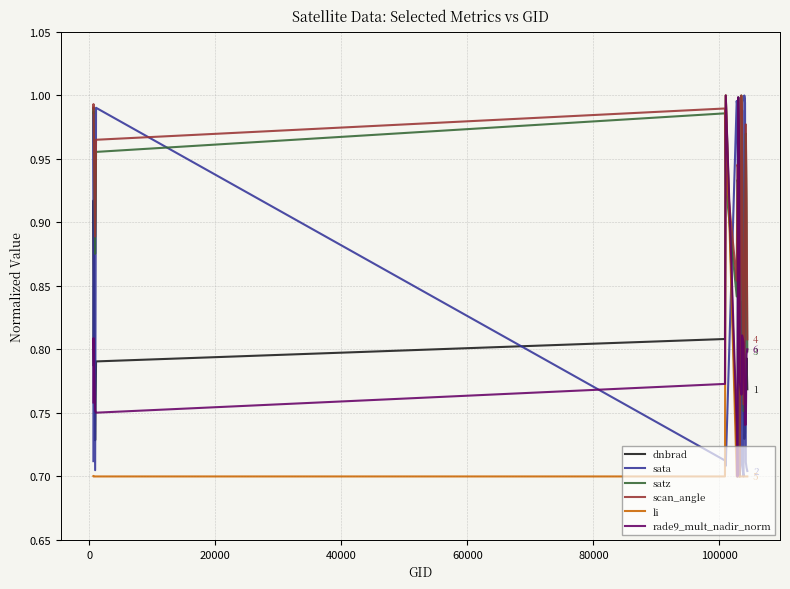

Which series has the largest total across all categories?

scan_angle